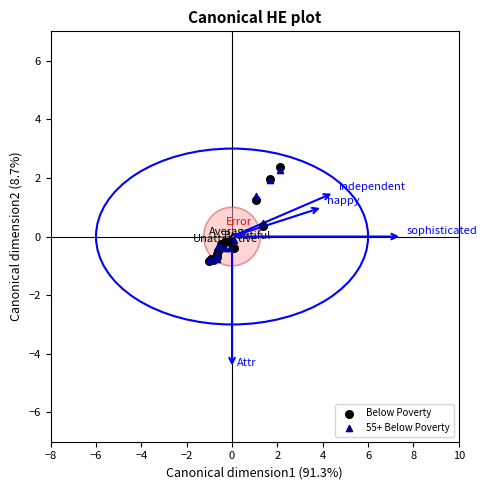

What are all the series names shown in the legend?

Below Poverty, 55+ Below Poverty